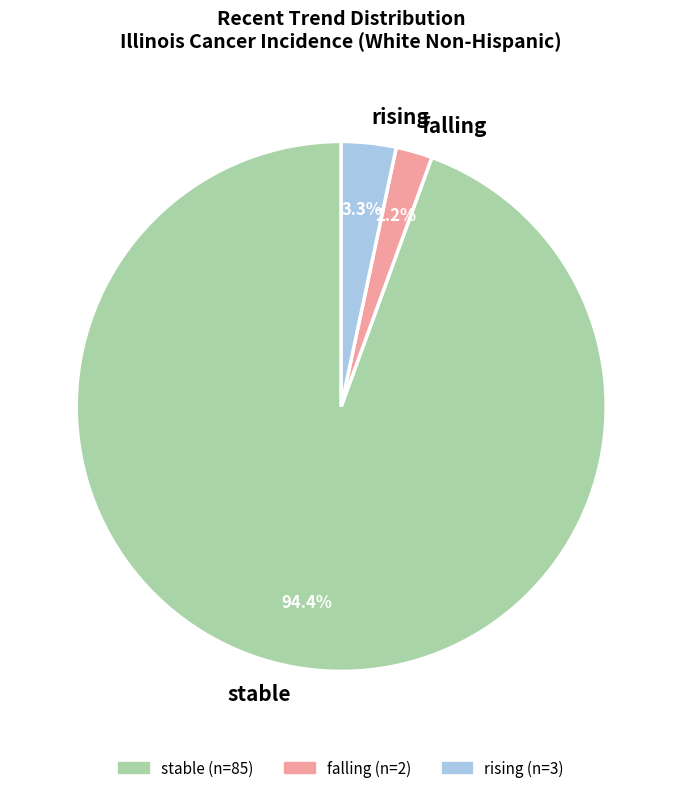

To the nearest percent, what is the difference between the stable and falling slice percentages?

92%